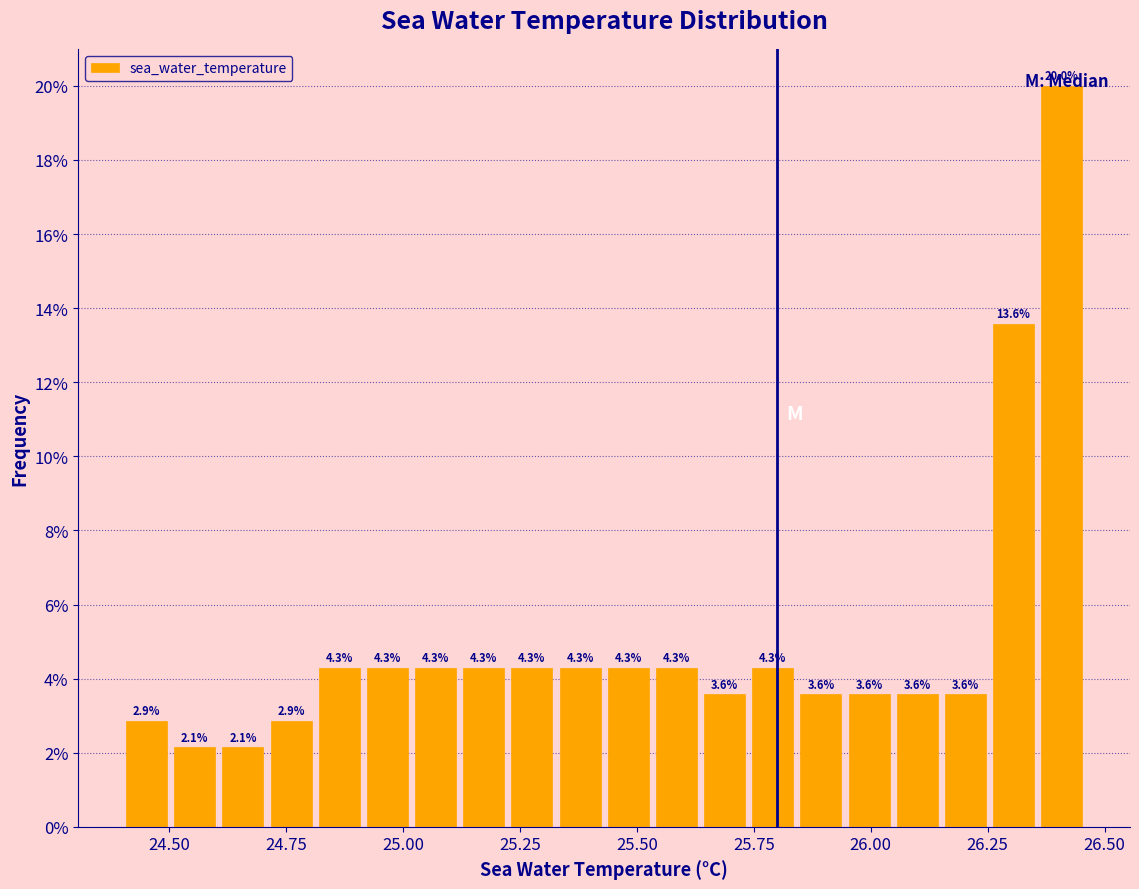

Around what value on the x-axis is the tallest bar? Give the approximate position of its centre, as read against the axis.

26.40